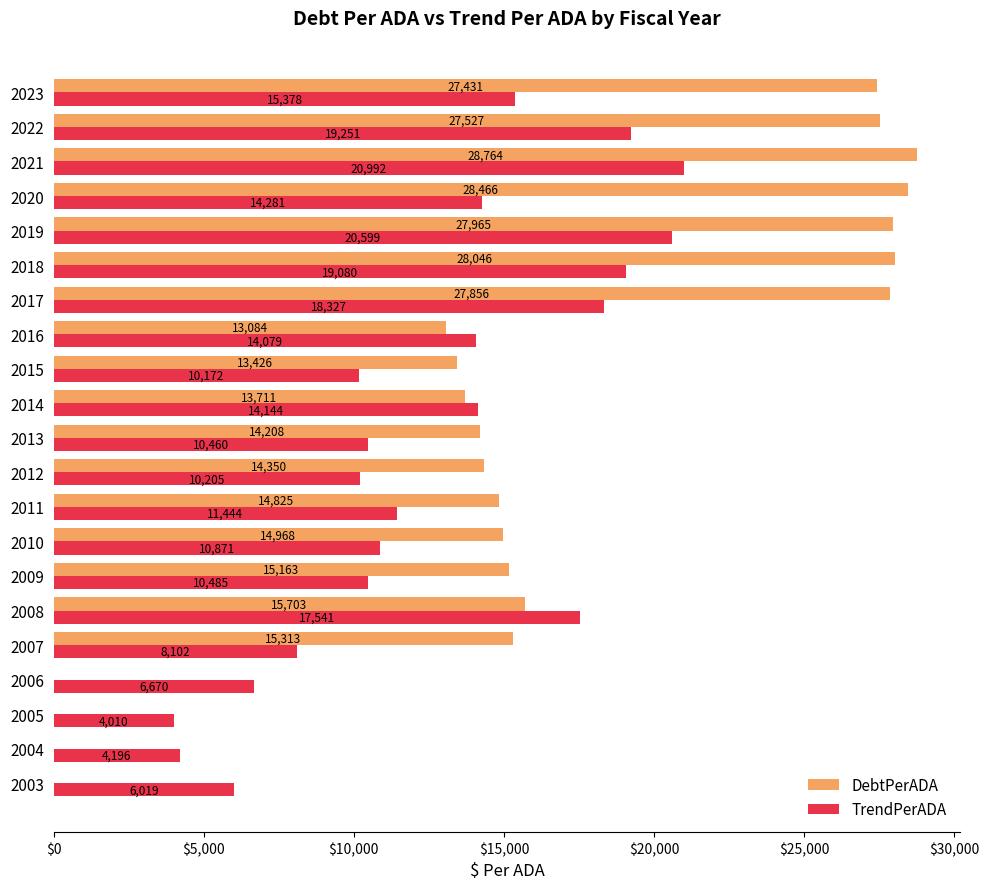

At which label is DebtPerADA closest to 14382?

2012